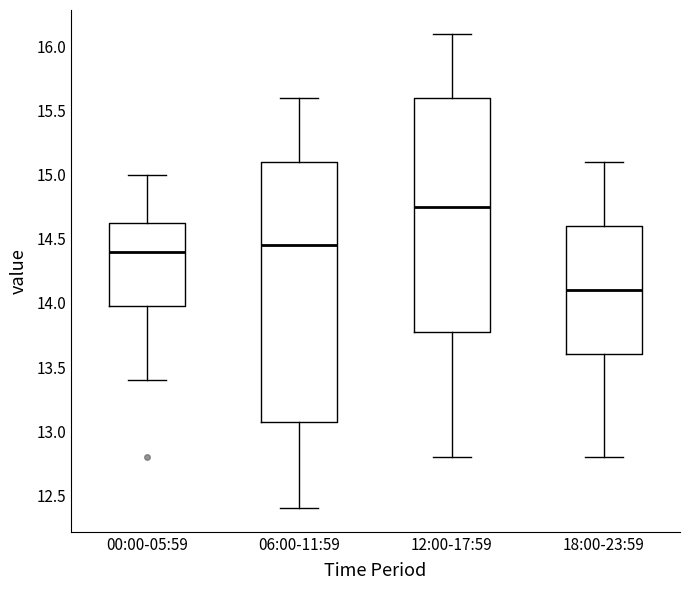

Where does the upper whisker of the box for 12:00-17:59 end on the y-axis? The values are not printed on the chart, so give them approximately, as read against the axis.

16.10